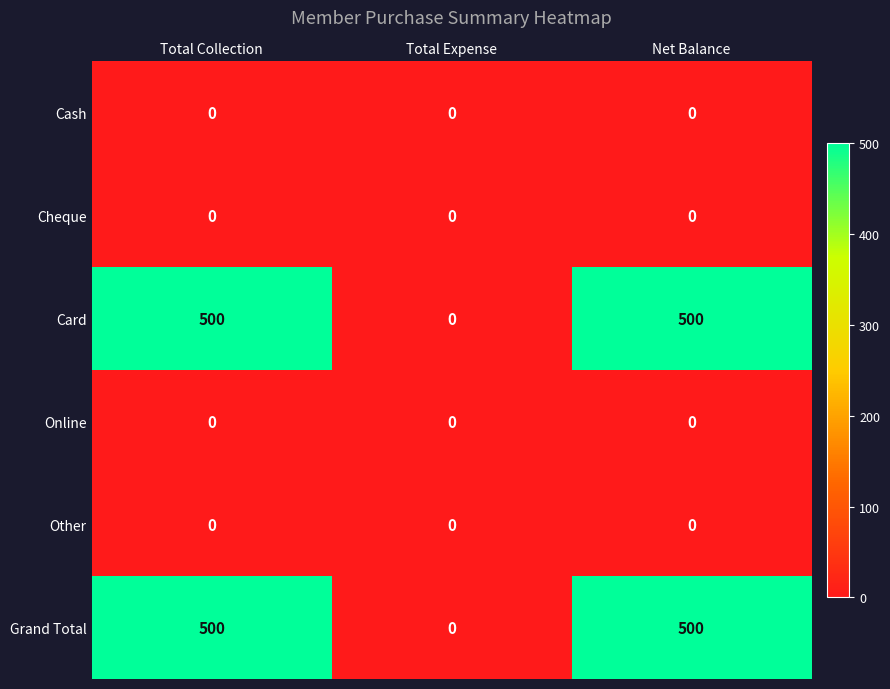

How many categories are shown in the chart?

3